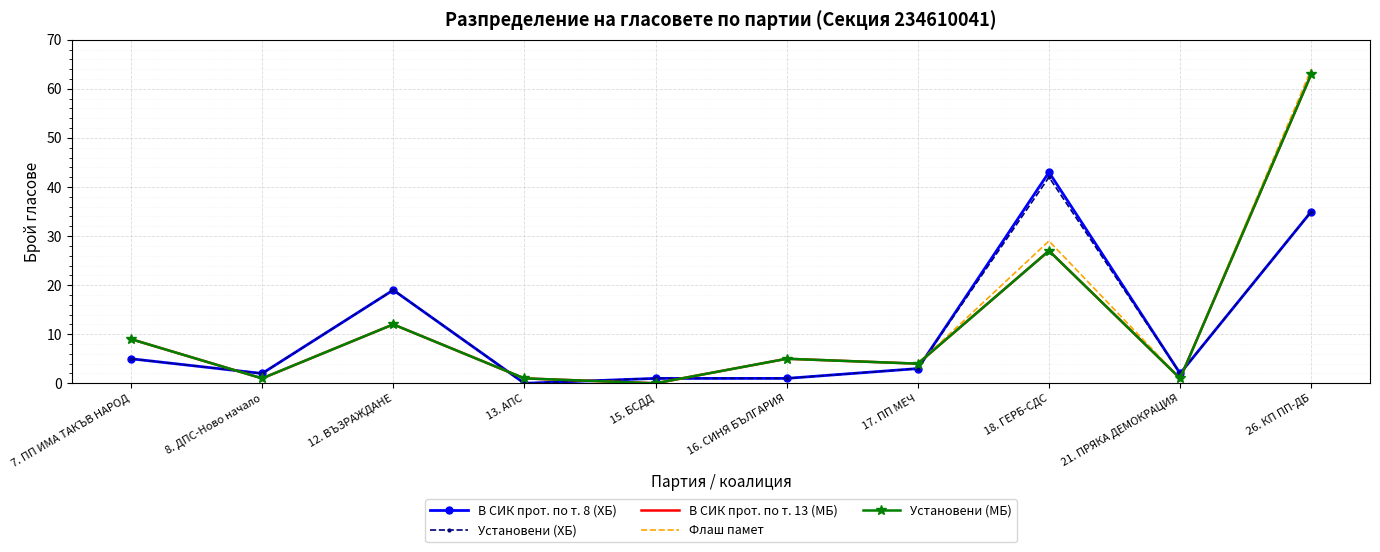

At which label does Флаш памет reach its peak?

26. КП ПП-ДБ